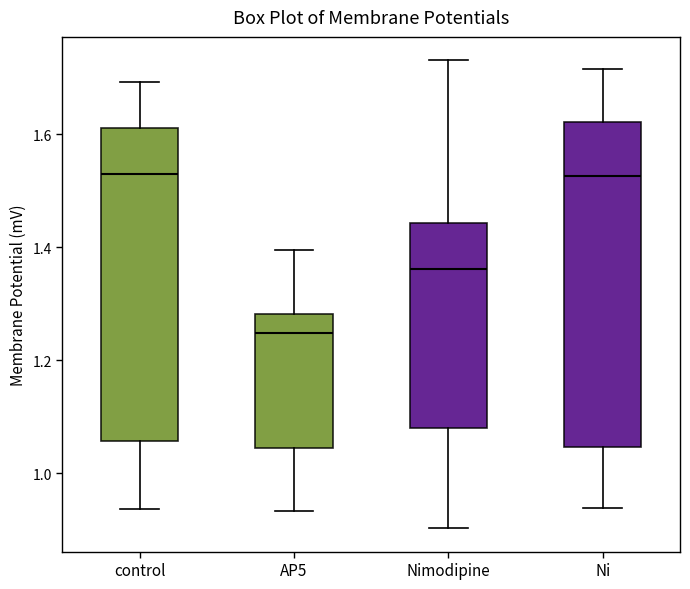

Reading left to right, read every box against the y-axis: the position of its median line, the range the box covers, and the ends of its whiskers. The values are not printed on the chart, so give them approximately, as read against the axis.

control: median 1.54, box 1.06 to 1.62, whiskers 0.94 to 1.70
AP5: median 1.24, box 1.04 to 1.28, whiskers 0.94 to 1.40
Nimodipine: median 1.36, box 1.08 to 1.44, whiskers 0.90 to 1.74
Ni: median 1.52, box 1.04 to 1.62, whiskers 0.94 to 1.72